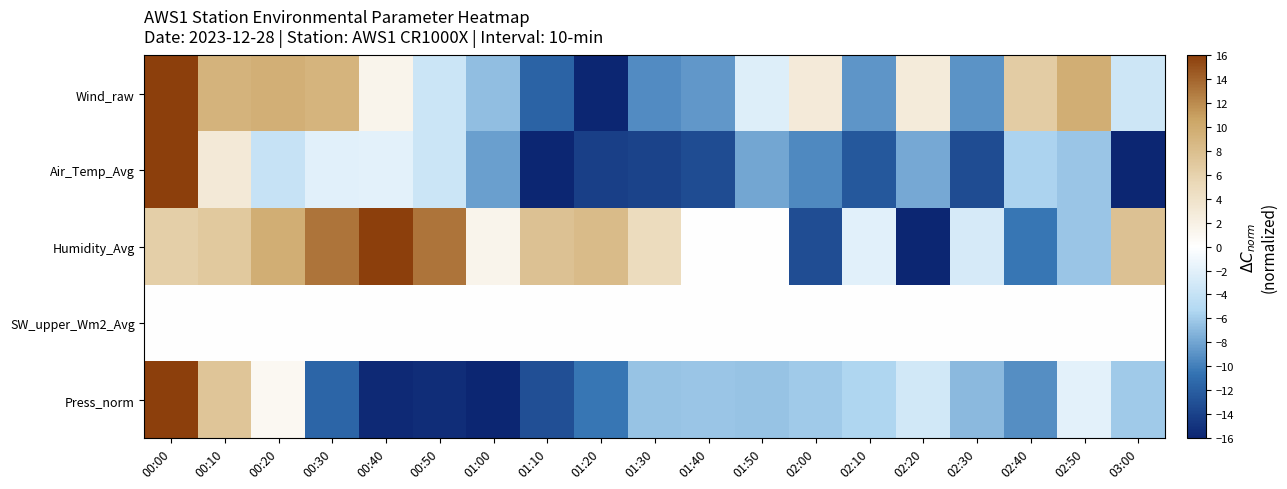

Which series changed the most between 01:20 and 03:00?

Wind_raw